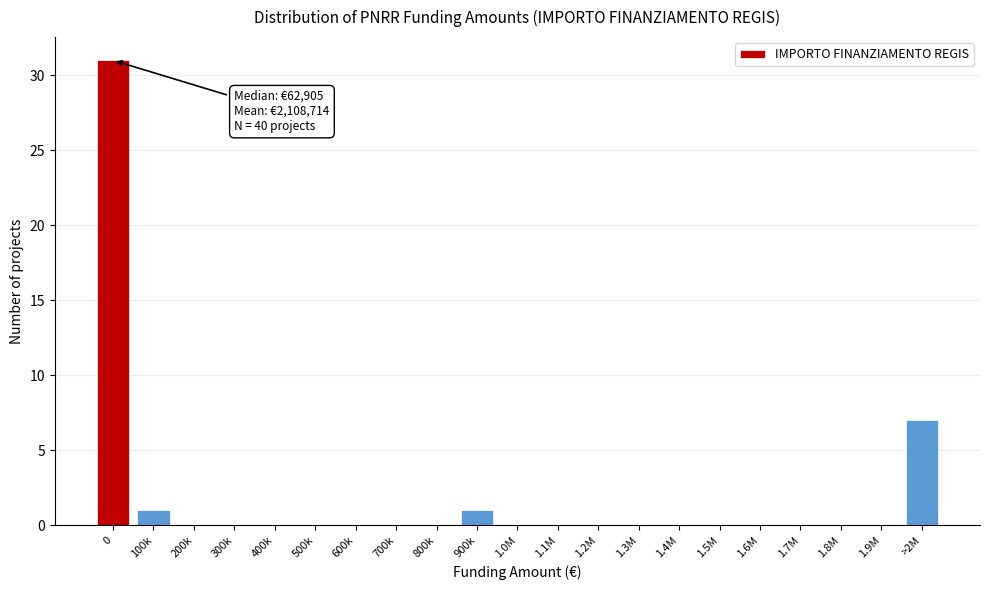

Reading left to right, transcribe all the data shown in this chart.

0=31	100k=1	200k=0	300k=0	400k=0	500k=0	600k=0	700k=0	800k=0	900k=1	1.0M=0	1.1M=0	1.2M=0	1.3M=0	1.4M=0	1.5M=0	1.6M=0	1.7M=0	1.8M=0	1.9M=0	>2M=7